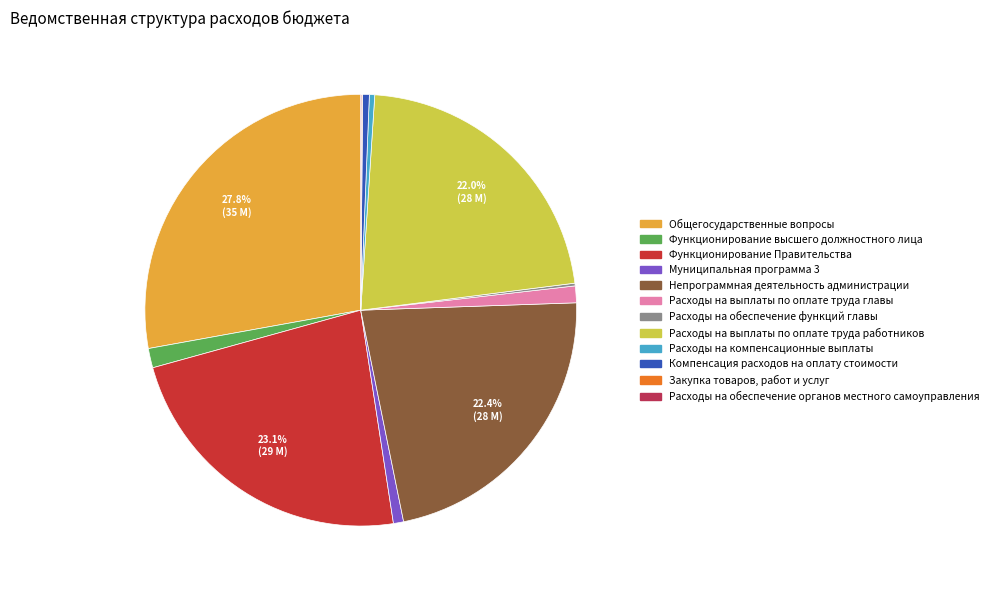

How many segments does this pie chart have?

12